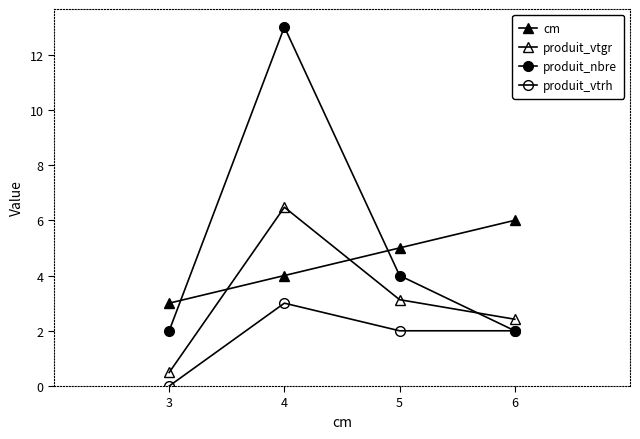

True or false: cm and produit_vtrh cross at least once.

False